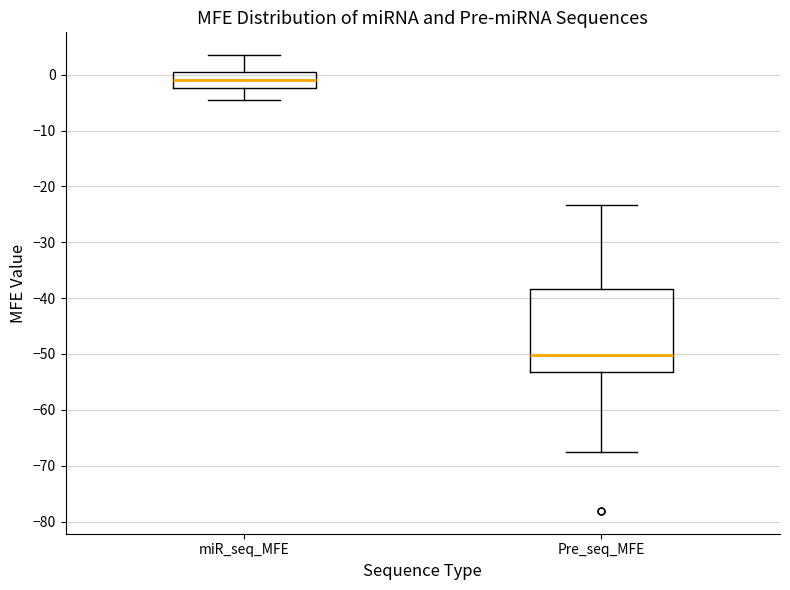

Which box's median line is the highest?

miR_seq_MFE